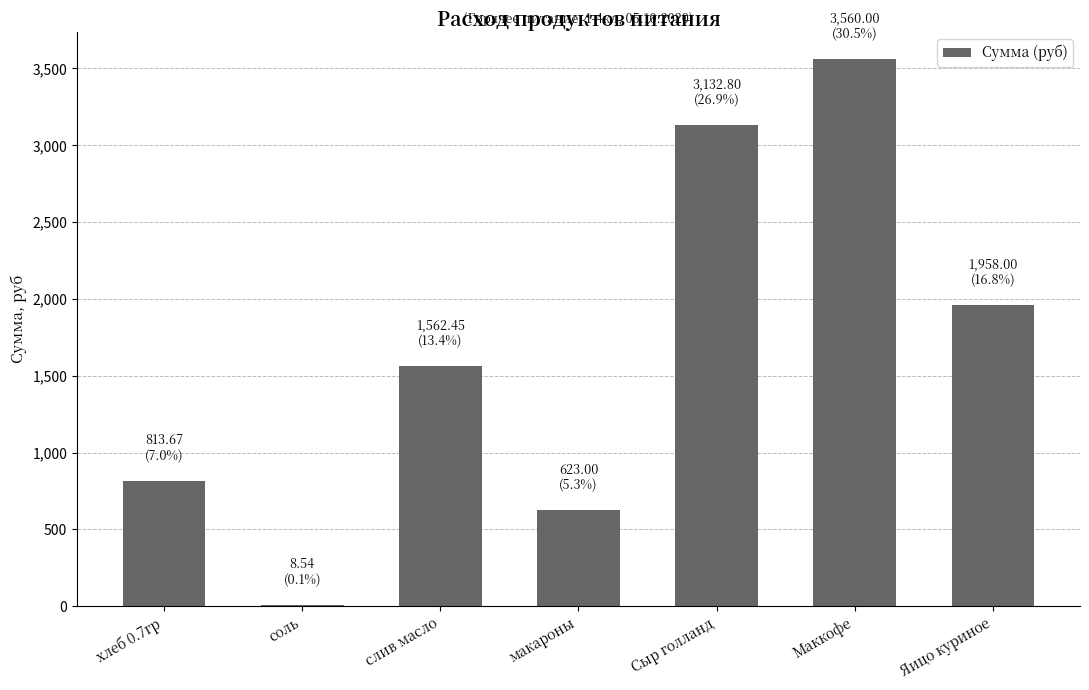

What is the change in value from слив масло to макароны?

-939.4